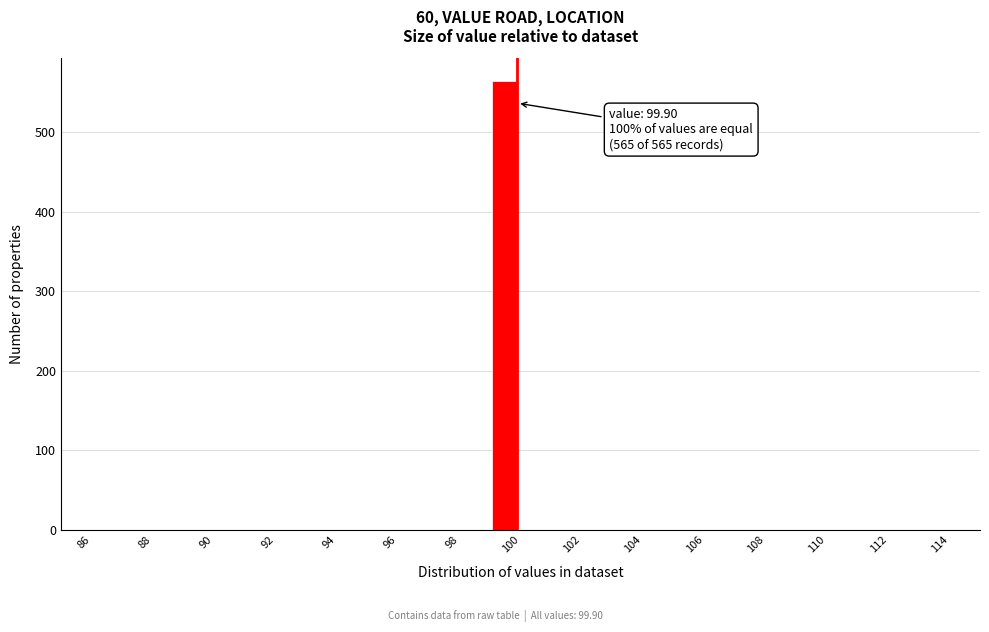

Over which range of the x-axis is the bar tallest?

99 to 100